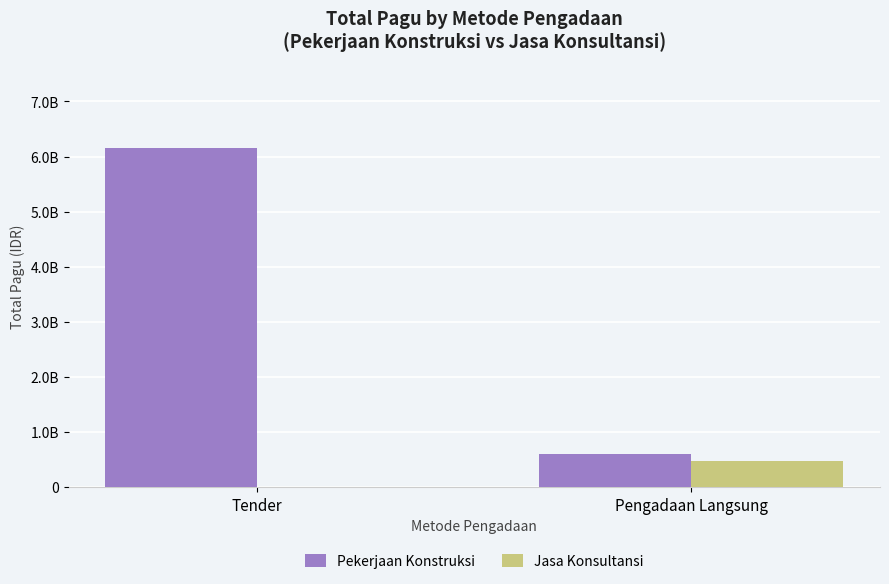

Read the Jasa Konsultansi value at Pengadaan Langsung, to the nearest 100.

471000000